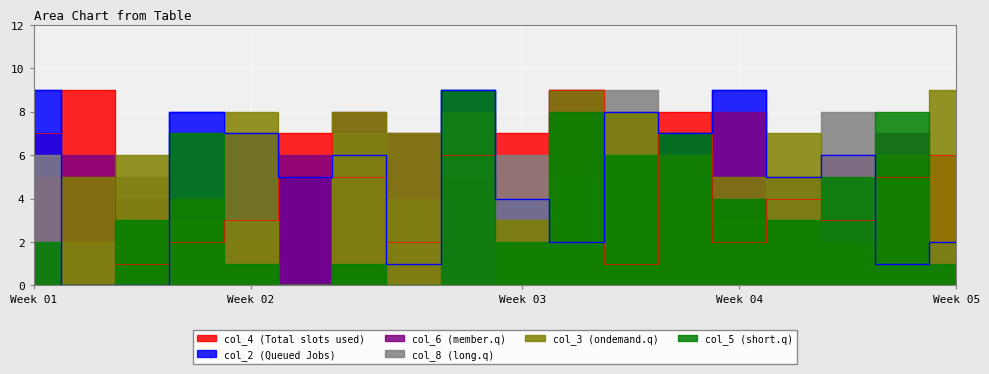

Reading left to right, list all the values displayed in this chart.

col_4: 7	9	1	2	3	7	5	2	6	7	9	1	8	2	4	3	5	6
col_2: 9	0	0	8	7	5	6	1	9	4	2	8	7	9	5	6	1	2
col_6: 5	6	4	0	2	6	8	7	5	1	9	4	3	8	2	6	7	1
col_8: 6	2	5	3	3	0	7	4	8	6	5	9	4	3	5	8	1	2
col_3: 0	5	6	4	8	0	8	7	0	3	9	8	6	5	7	2	6	9
col_5: 2	0	3	7	1	0	1	0	9	2	8	6	7	4	3	5	8	1